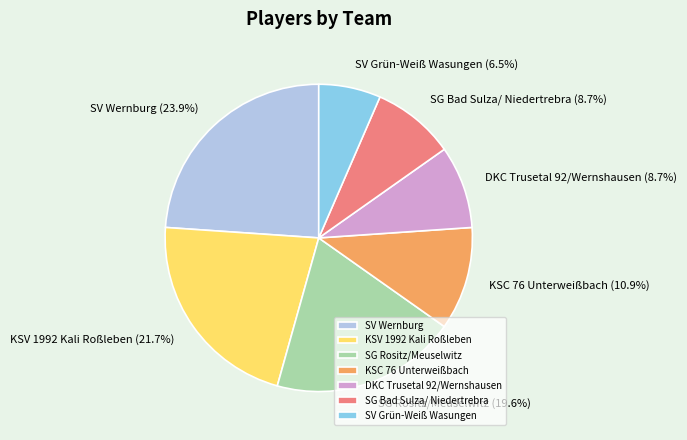

What is the smallest slice in the pie chart?

SV Grün-Weiß Wasungen